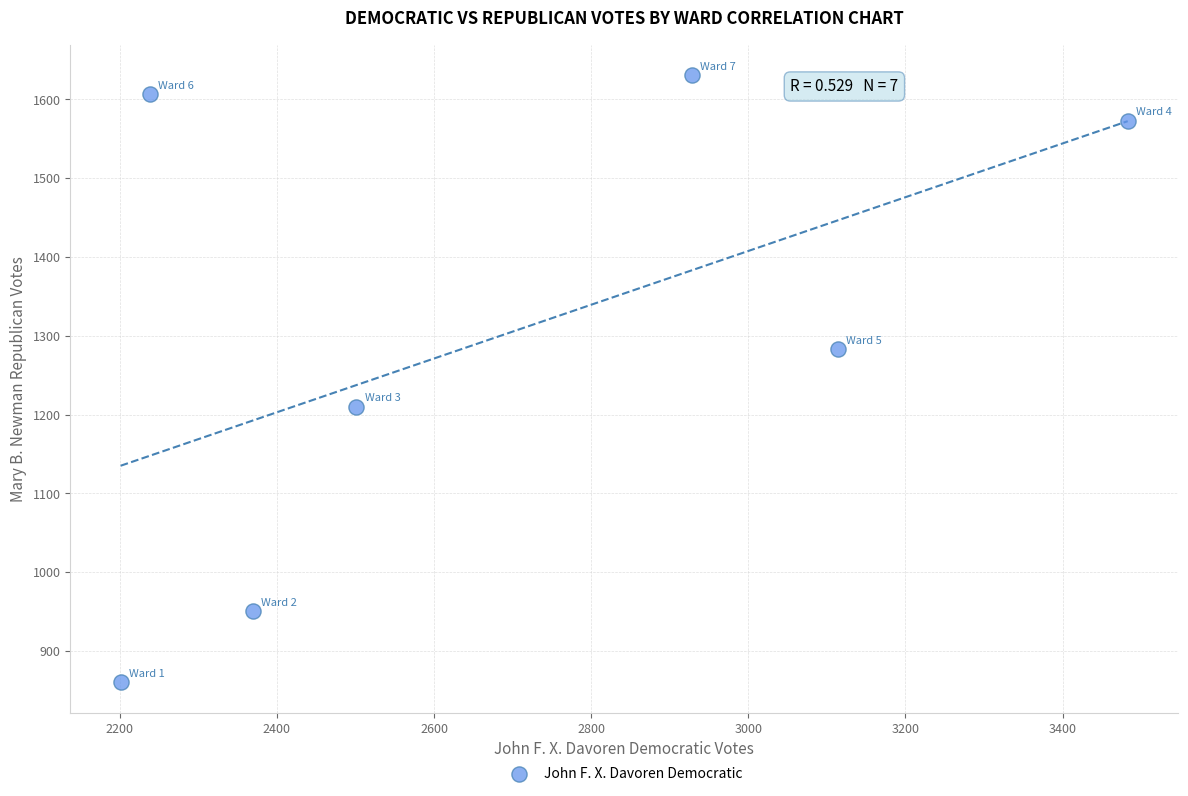

What is the average Y value?

1302